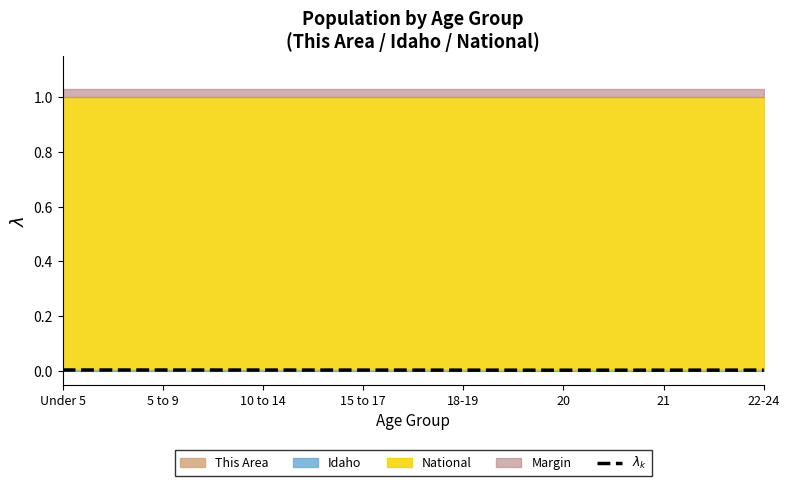

List the labels in order of value, largest first.

Under 5, 5 to 9, 10 to 14, 15 to 17, 22-24, 18-19, 21, 20